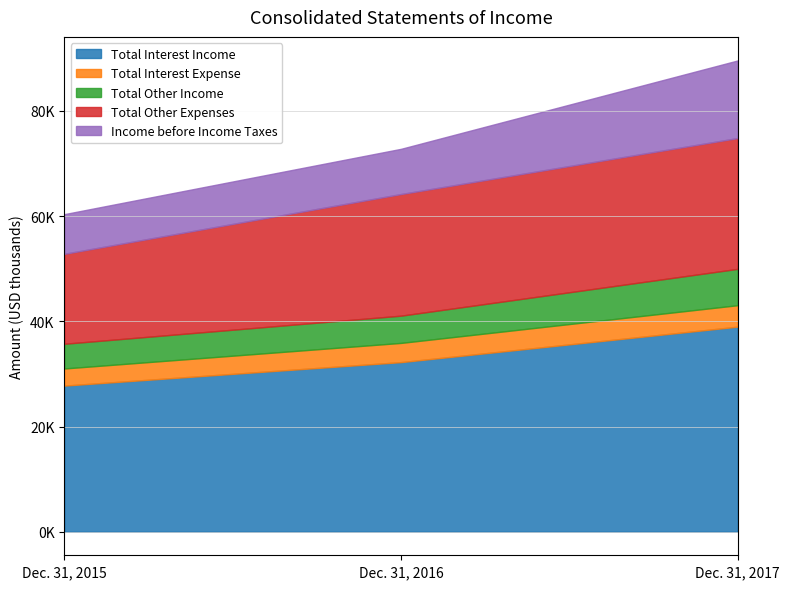

What is the difference between the maximum and minimum values in the Total Other Expenses series?

7770